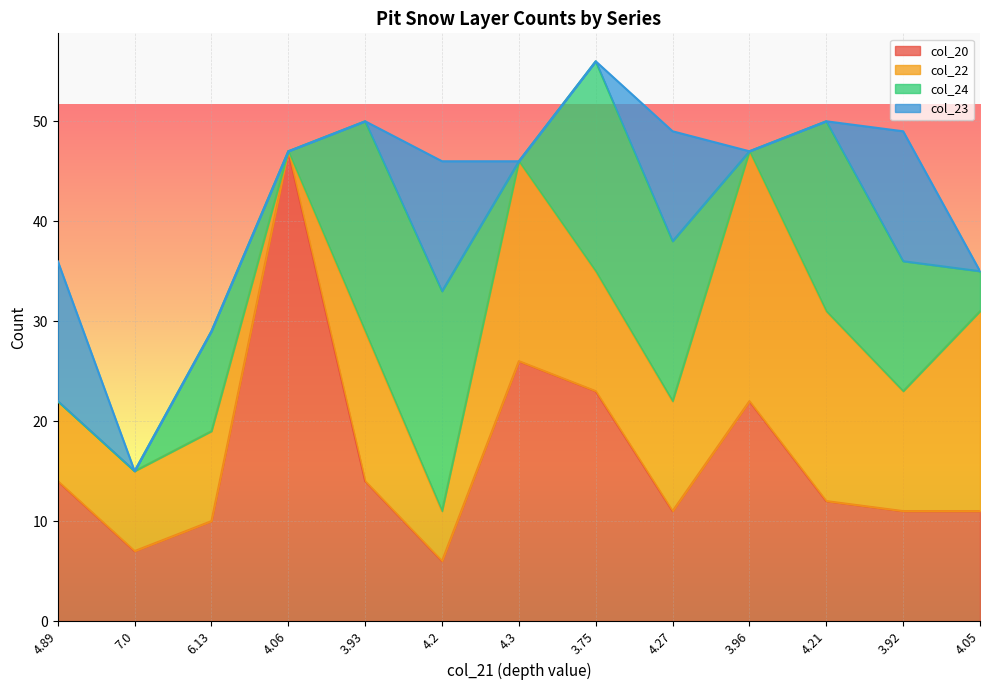

At which category is the sum across all series the highest?

3.75